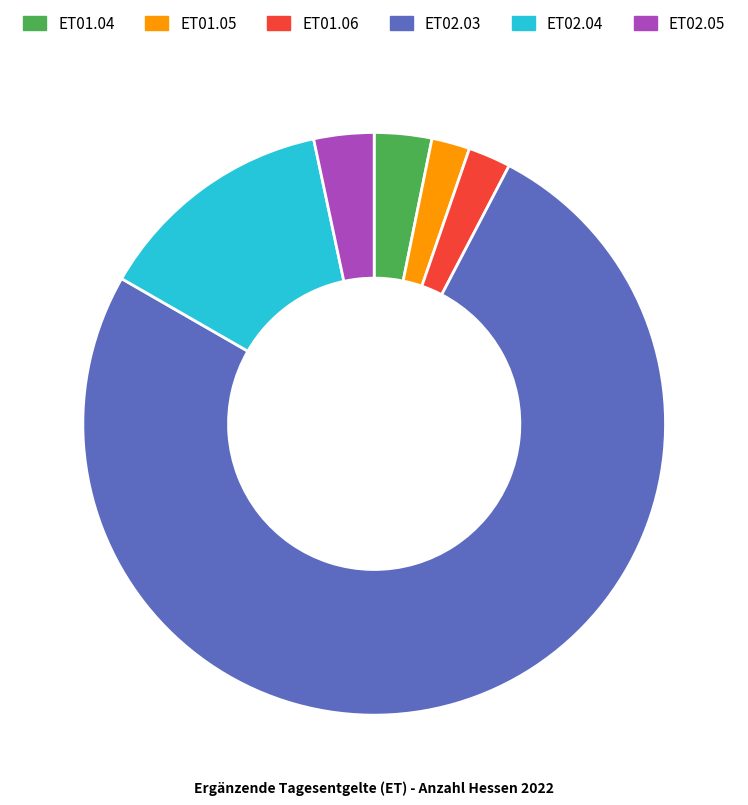

True or false: ET01.04 accounts for 10% of the total.

False